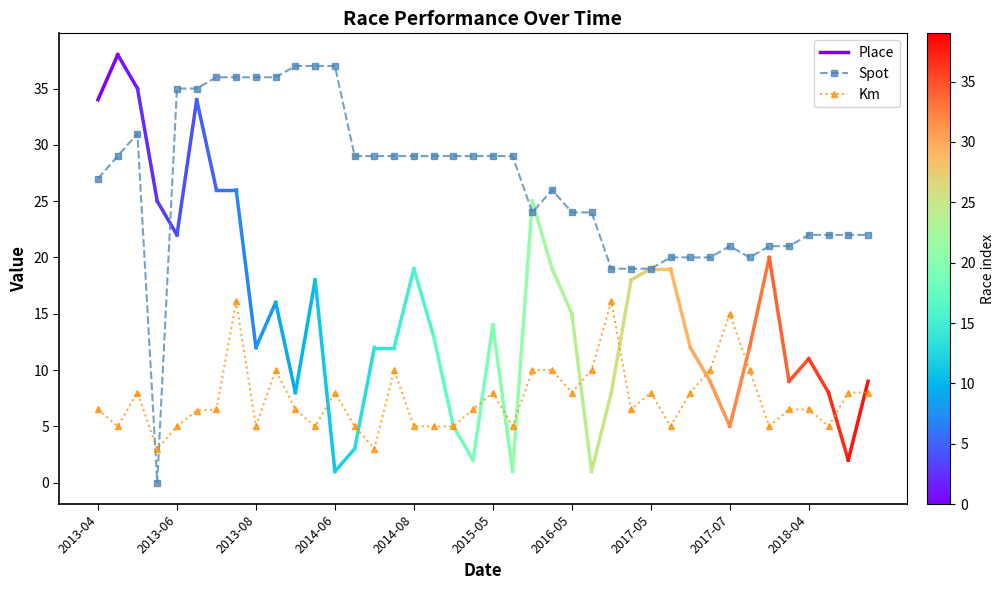

The Spot series shows 27.0 at 2013-04. True or false?

True